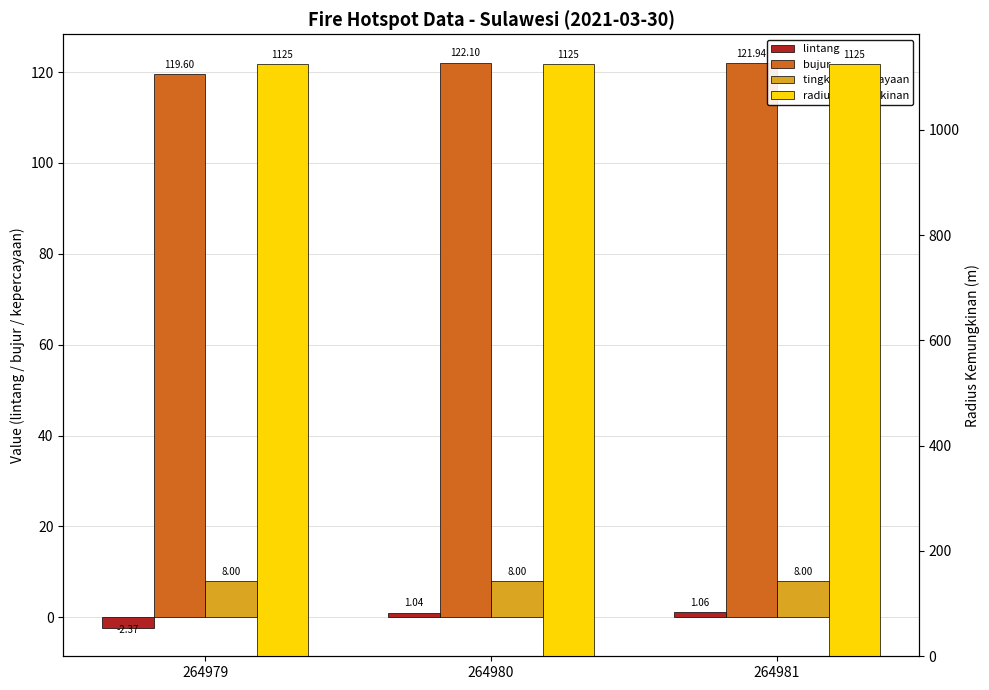

How many bars are there in total?

12